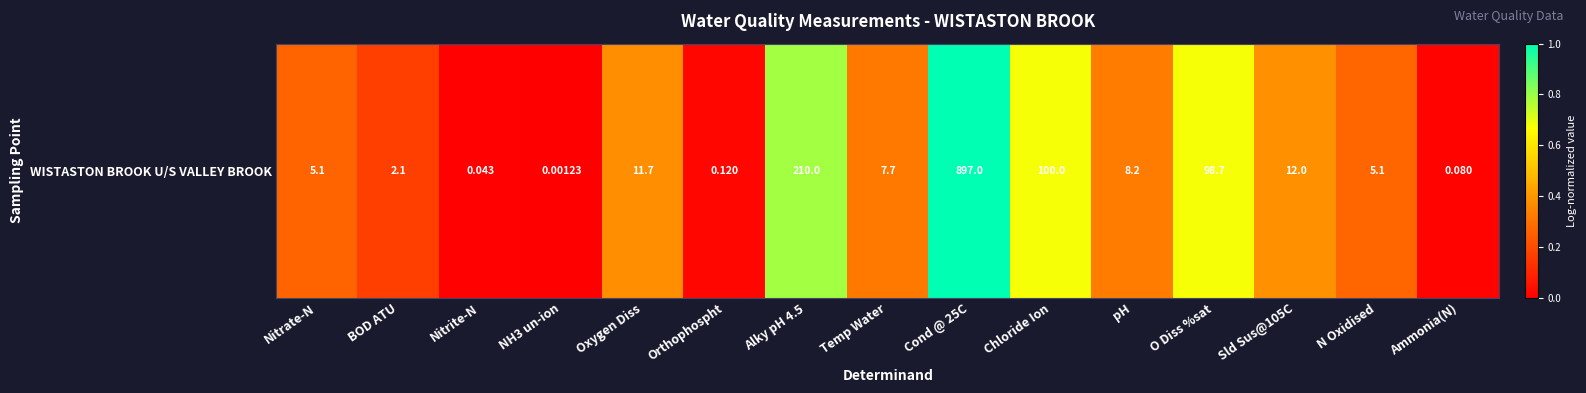

Reading left to right, what are all the values shown in this chart?

Nitrate-N=0.3	BOD ATU=0.2	Nitrite-N=0.0	NH3 un-ion=0.0	Oxygen Diss=0.4	Orthophospht=0.0	Alky pH 4.5=0.8	Temp Water=0.3	Cond @ 25C=1.0	Chloride Ion=0.7	pH=0.3	O Diss %sat=0.7	Sld Sus@105C=0.4	N Oxidised=0.3	Ammonia(N)=0.0